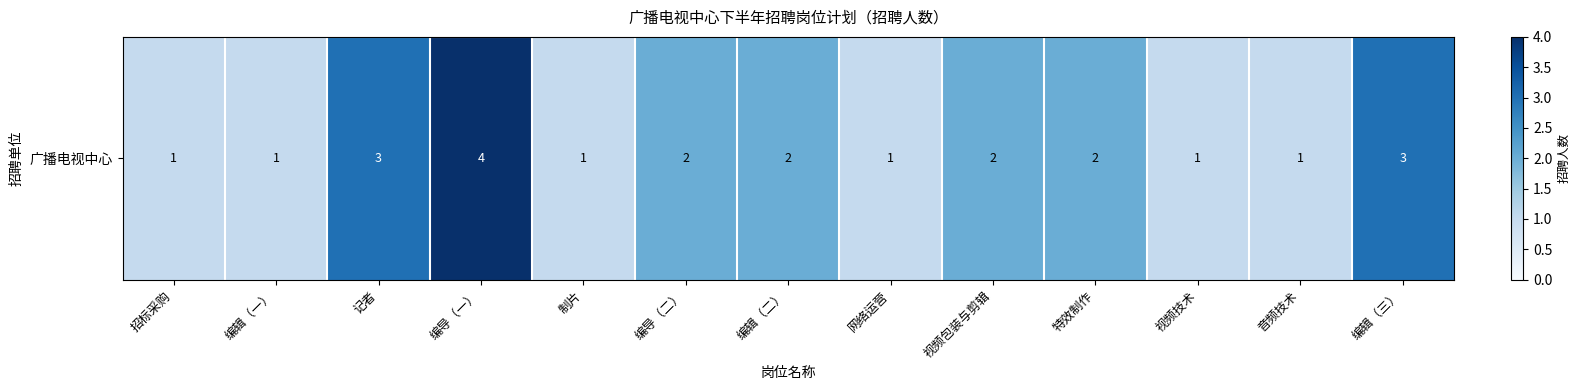

List the labels in order of value, smallest first.

招标采购, 编辑（一）, 制片, 网络运营, 视频技术, 音频技术, 编导（二）, 编辑（二）, 视频包装与剪辑, 特效制作, 记者, 编辑（三）, 编导（一）